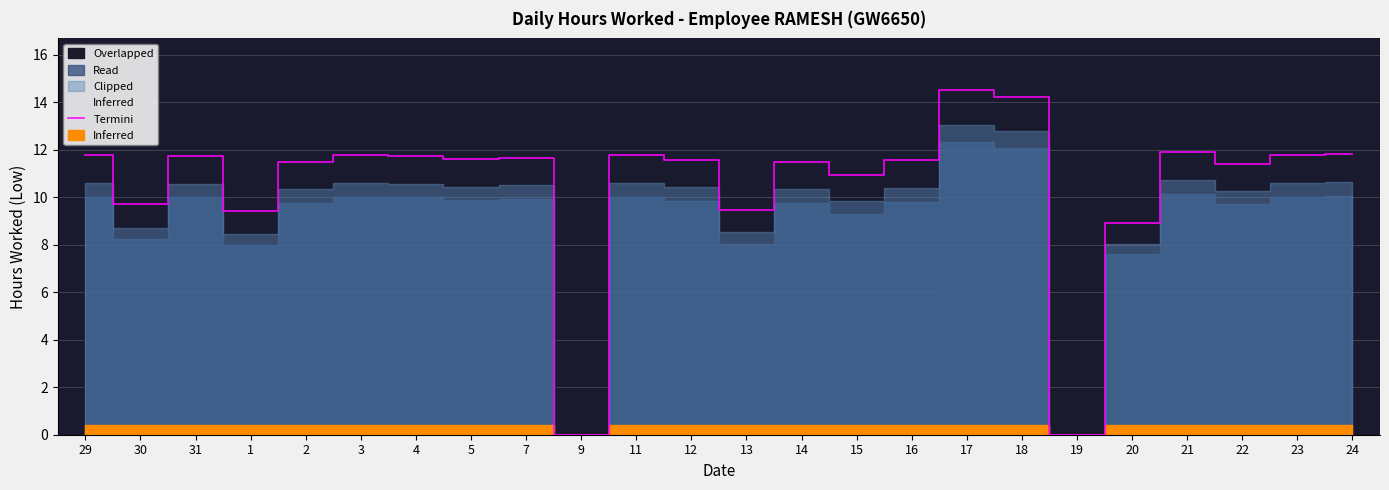

How many values are below 11?

7